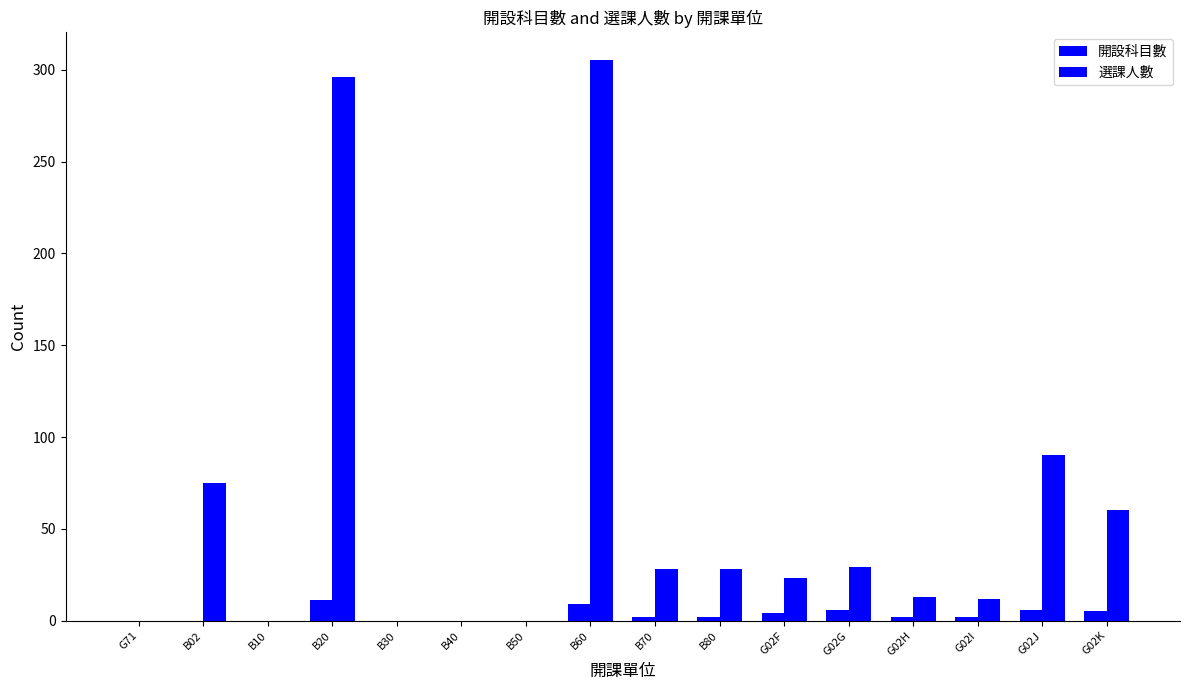

Reading right to left, list all the values displayed in this chart.

開設科目數: G02K=5	G02J=6	G02I=2	G02H=2	G02G=6	G02F=4	B80=2	B70=2	B60=9	B50=0	B40=0	B30=0	B20=11	B10=0	B02=0	G71=0
選課人數: G02K=60	G02J=90	G02I=12	G02H=13	G02G=29	G02F=23	B80=28	B70=28	B60=305	B50=0	B40=0	B30=0	B20=296	B10=0	B02=75	G71=0